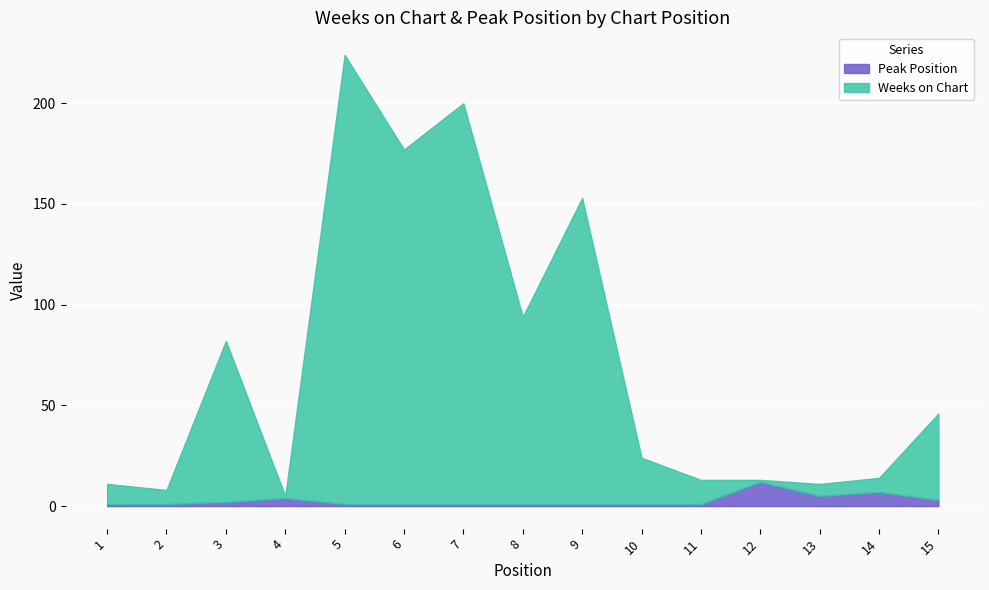

Between which two adjacent categories do Weeks on Chart and Peak Position first intersect?

3 and 4